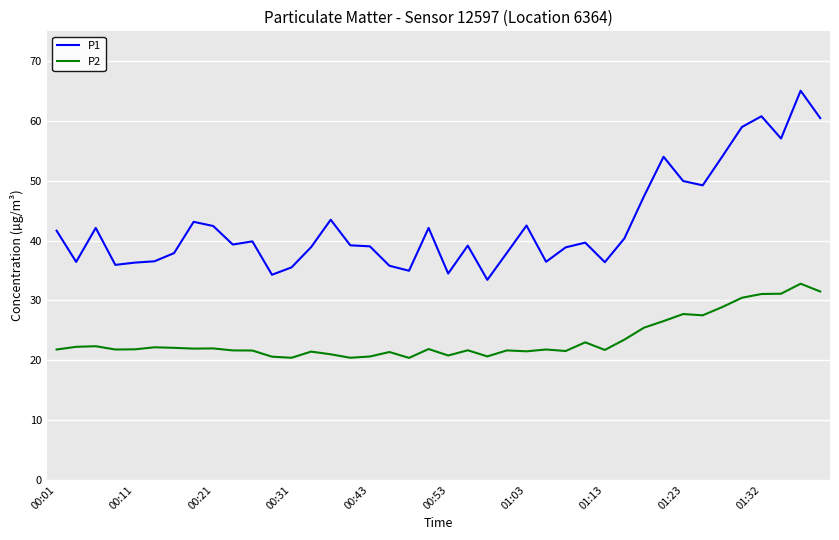

True or false: P2 and P1 cross at least once.

False